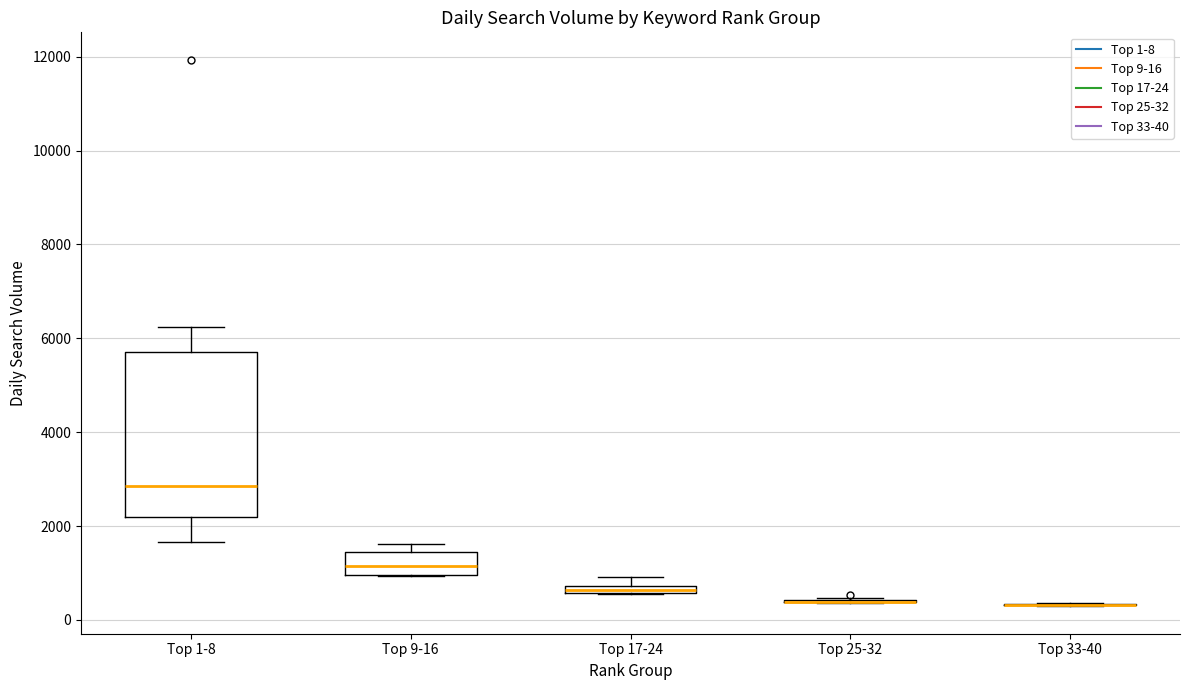

Which box is the tallest, from its lower edge to its upper edge?

Top 1-8